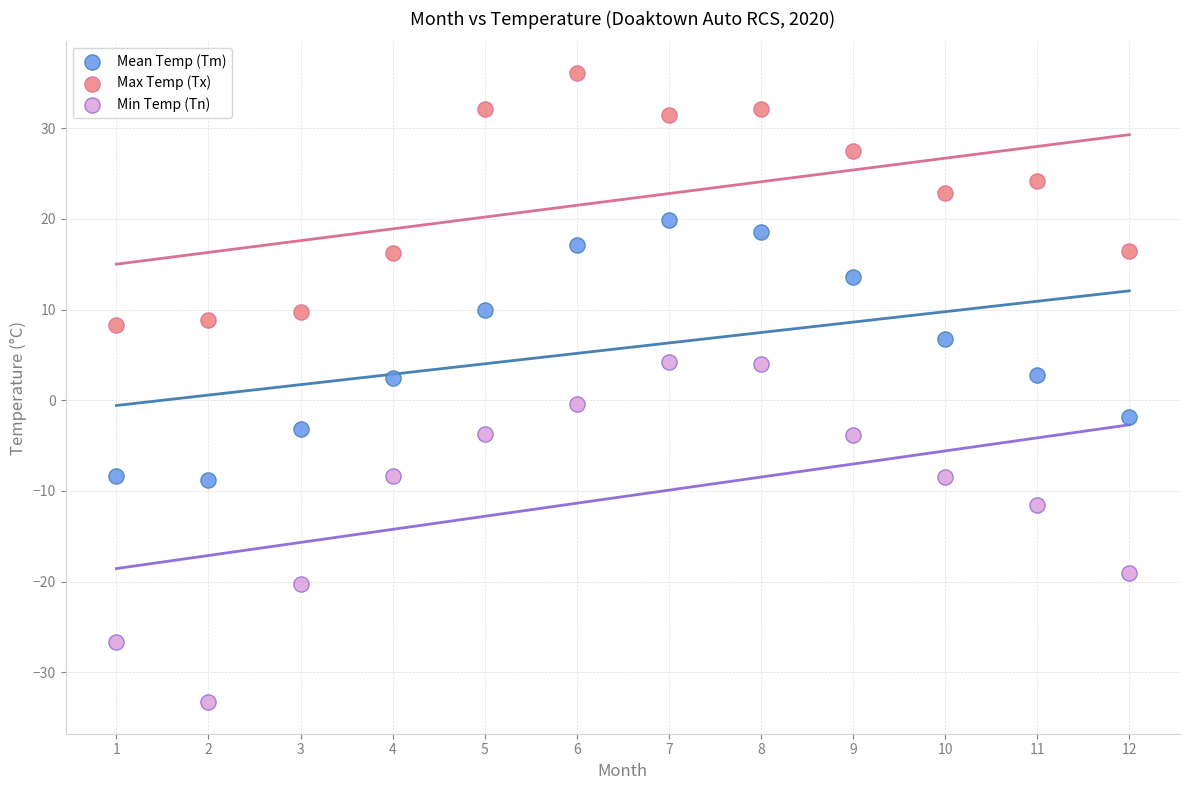

In the Min Temp (Tn) series, what Y value is closest to -14?

-11.6